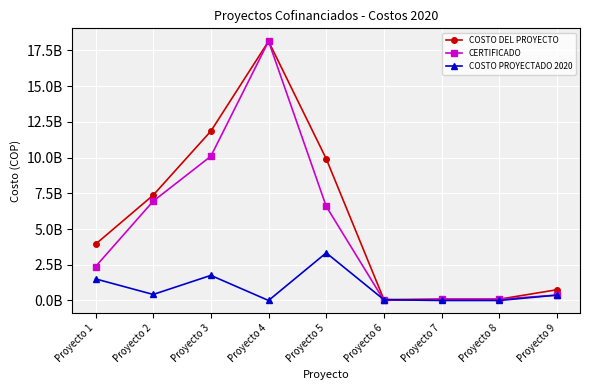

Is the value of CERTIFICADO at Proyecto 5 greater than the value of COSTO DEL PROYECTO at Proyecto 6?

Yes